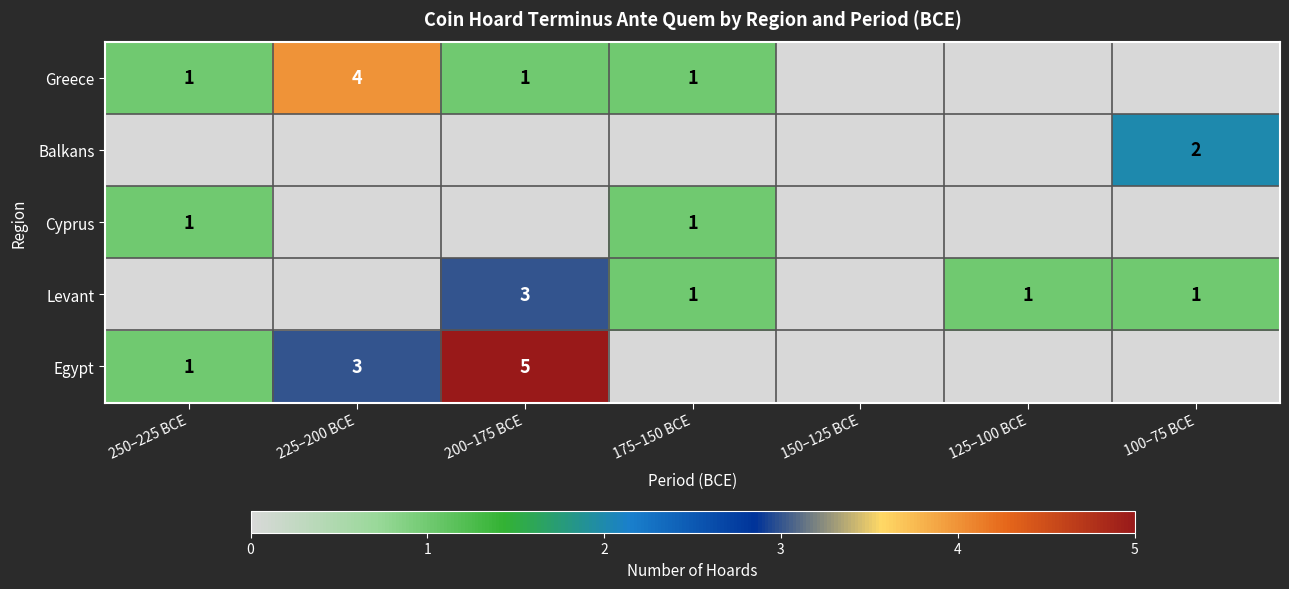

True or false: Greece has a value of 1 at 200–175 BCE.

True